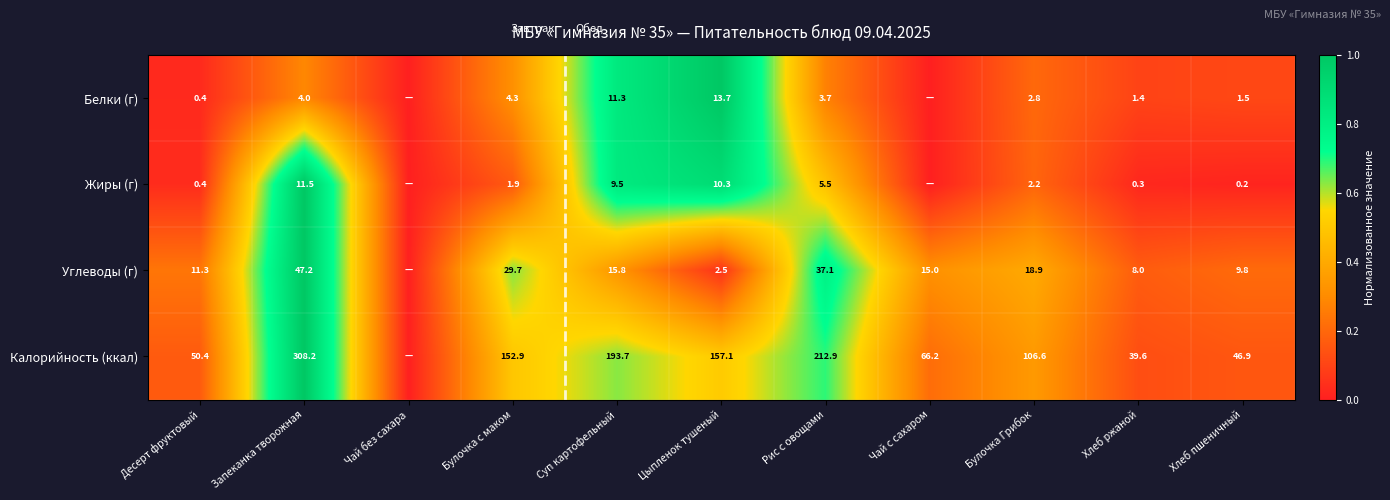

What is the difference between the highest and lowest values at Цыпленок тушеный?

154.6